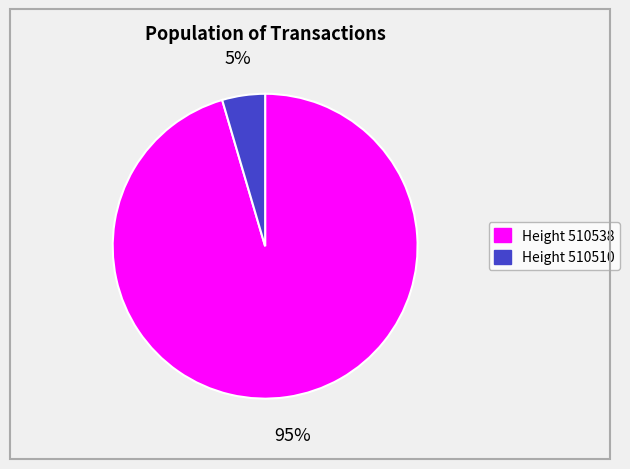

Does any single category account for the majority?

Yes